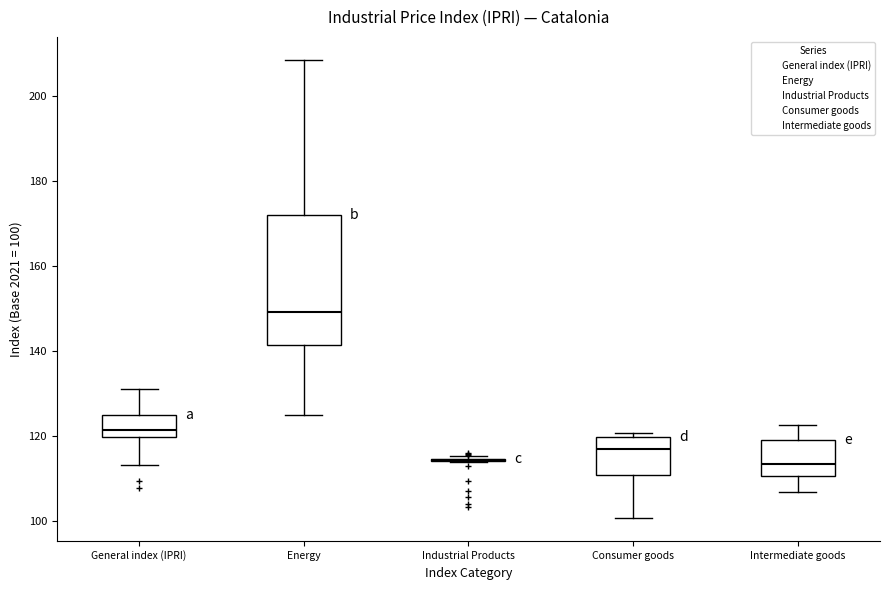

Which box is the tallest, from its lower edge to its upper edge?

Energy